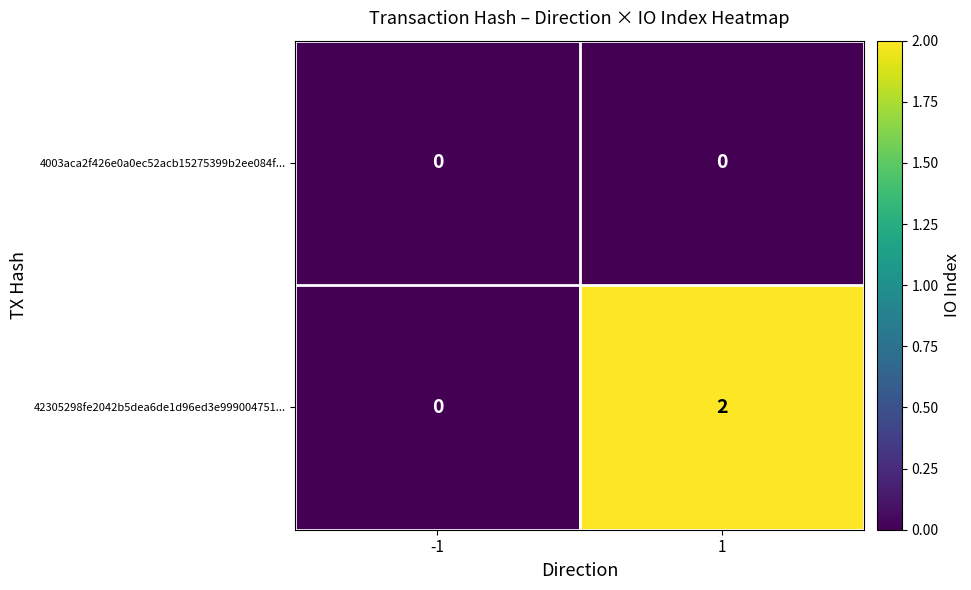

Which series has the largest range (max minus min)?

42305298fe2042b5dea6de1d96ed3e999004751...